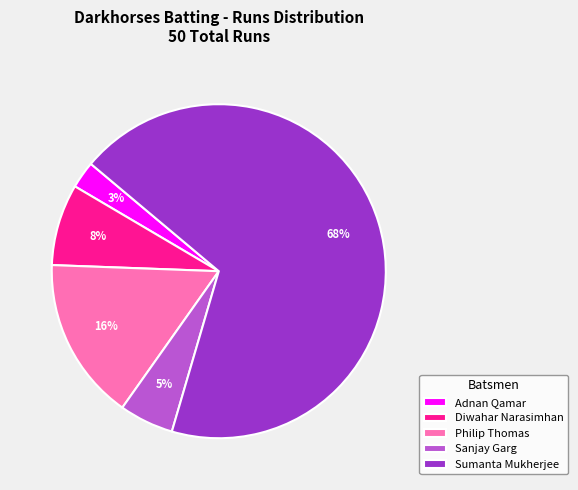

To the nearest percent, what is the average slice percentage?

20%